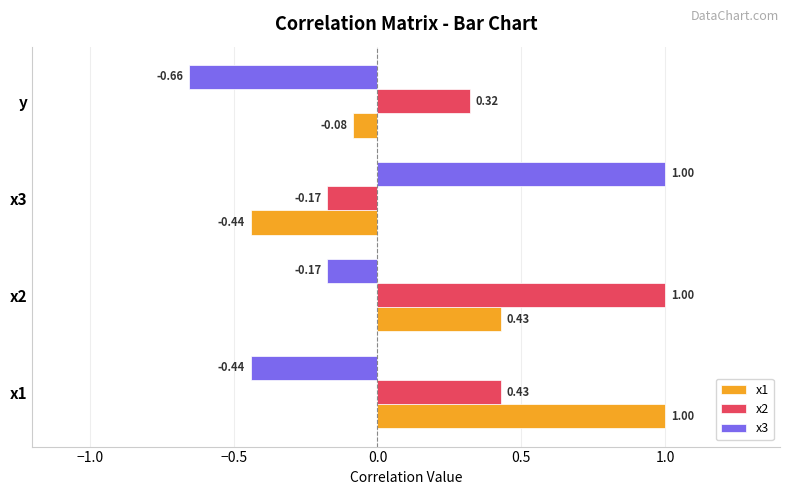

At which label is x1 closest to 0?

y